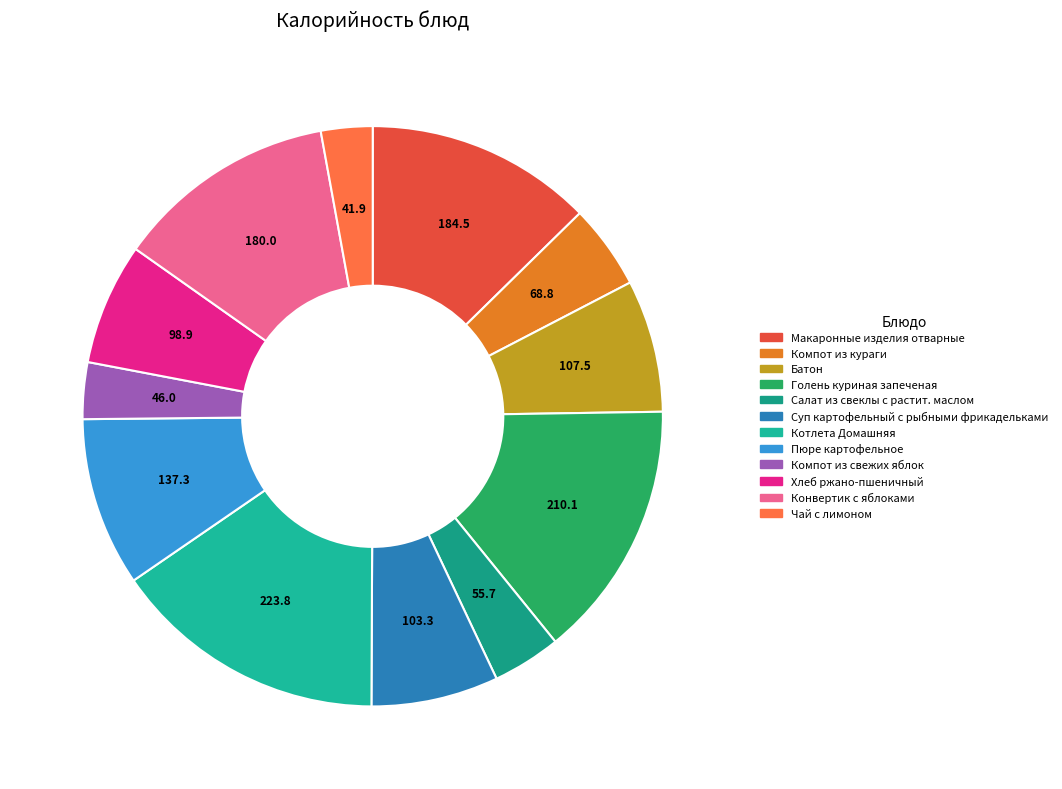

What is the ratio of the value at Конвертик с яблоками to the value at Чай с лимоном?

4.3